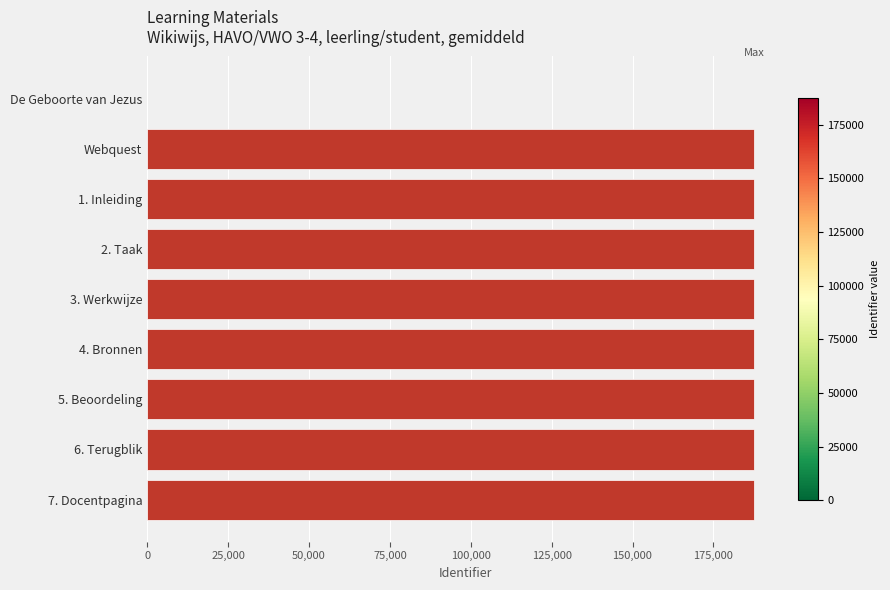

What is the average value?

166708